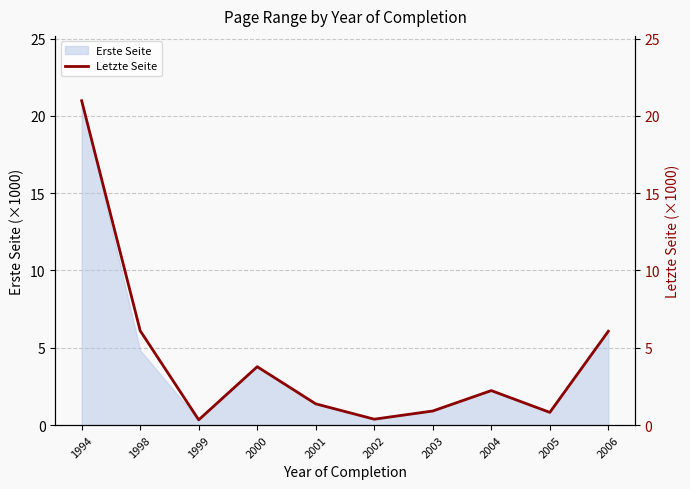

What is the smallest value displayed?

0.3